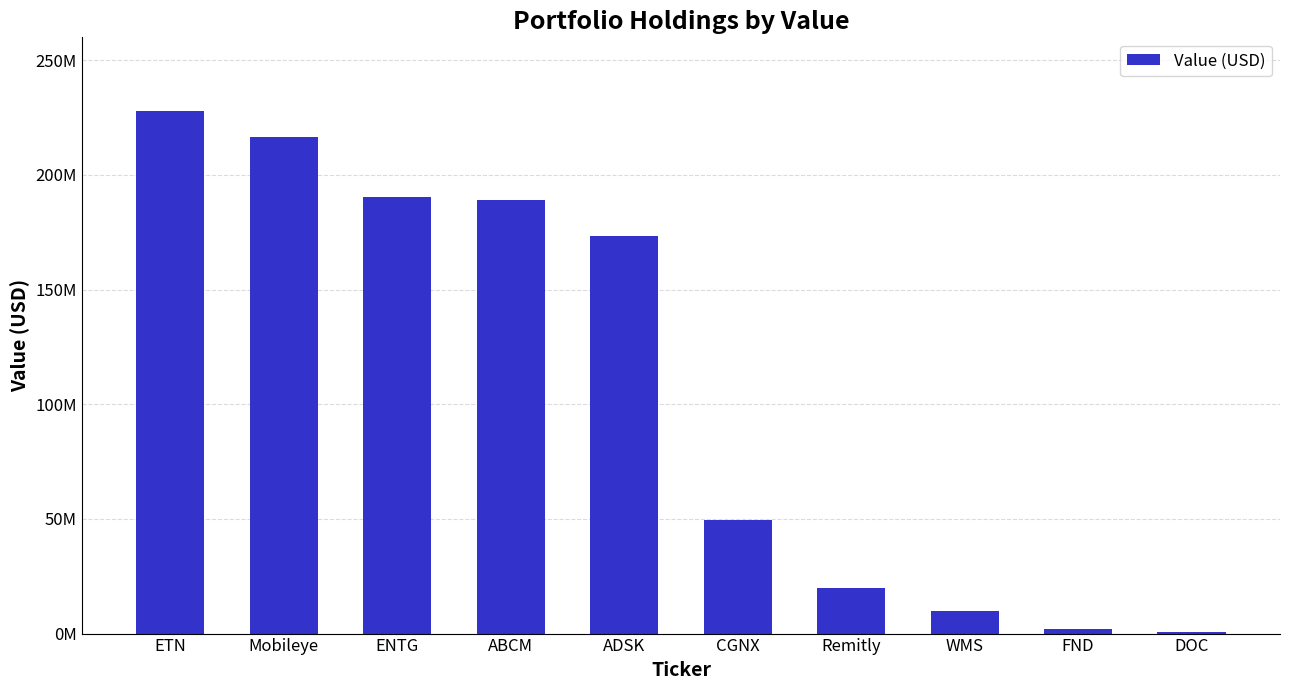

List the labels in order of value, largest first.

ETN, Mobileye, ENTG, ABCM, ADSK, CGNX, Remitly, WMS, FND, DOC